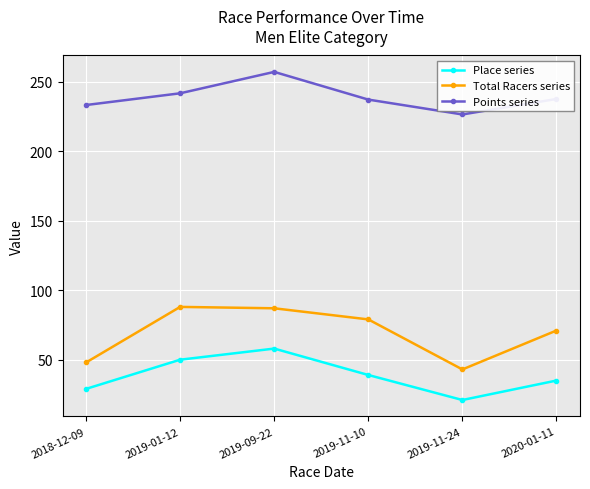

Does the chart display data point markers on the line(s)?

Yes